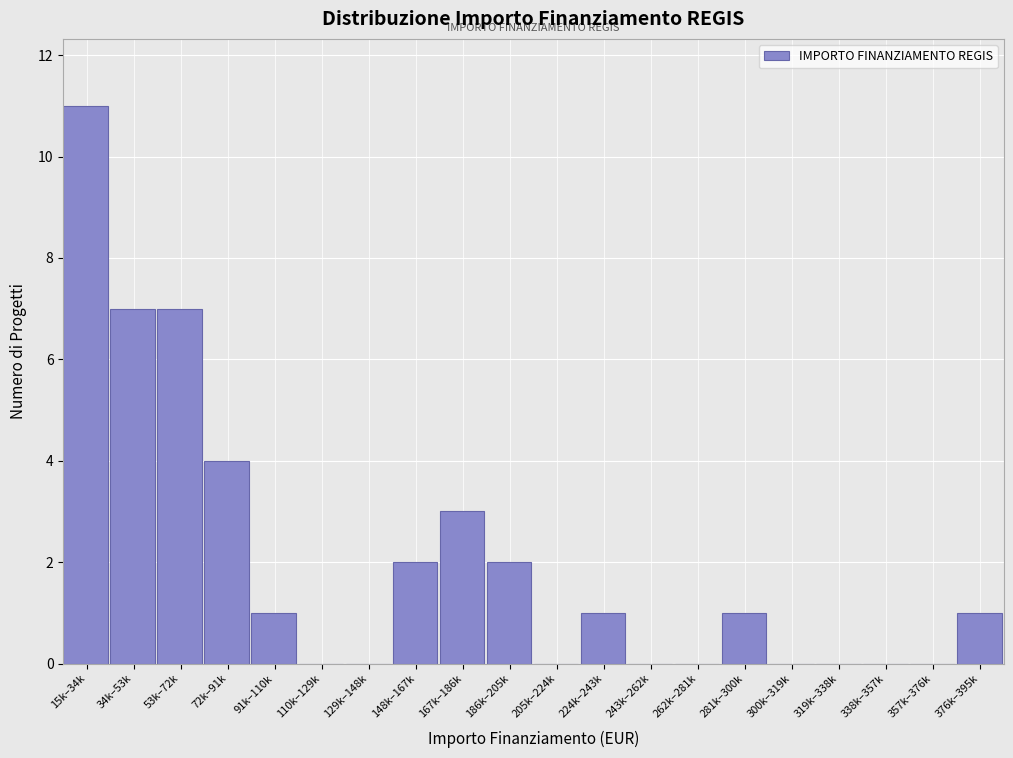

Reading left to right, list all the values displayed in this chart.

15k–34k=11	34k–53k=7	53k–72k=7	72k–91k=4	91k–110k=1	110k–129k=0	129k–148k=0	148k–167k=2	167k–186k=3	186k–205k=2	205k–224k=0	224k–243k=1	243k–262k=0	262k–281k=0	281k–300k=1	300k–319k=0	319k–338k=0	338k–357k=0	357k–376k=0	376k–395k=1